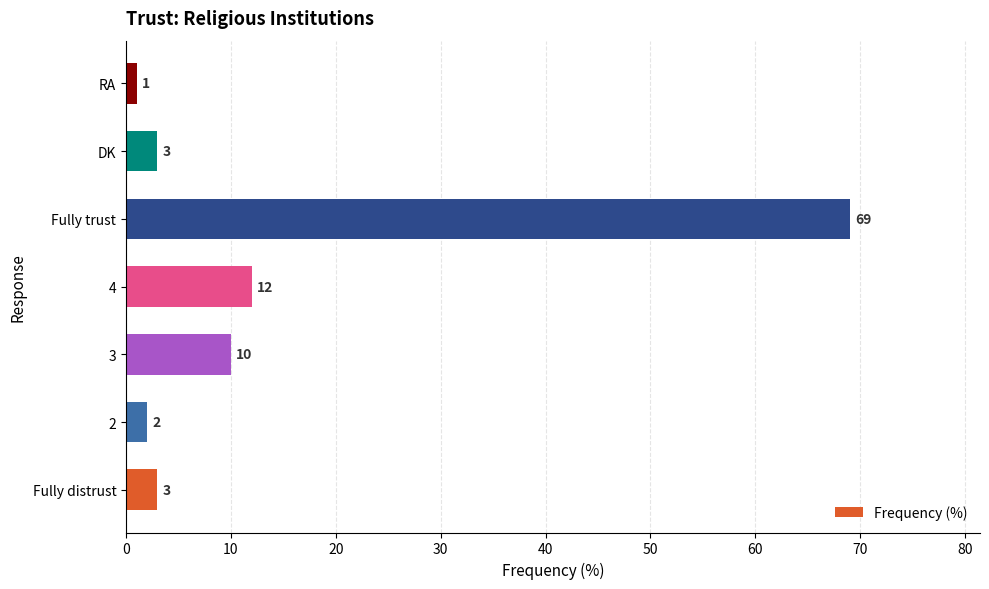

Which label corresponds to the smallest value in the chart?

RA